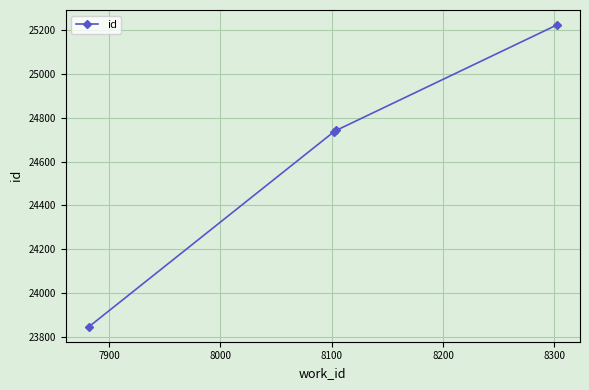

What is the maximum value shown in the chart?

25223